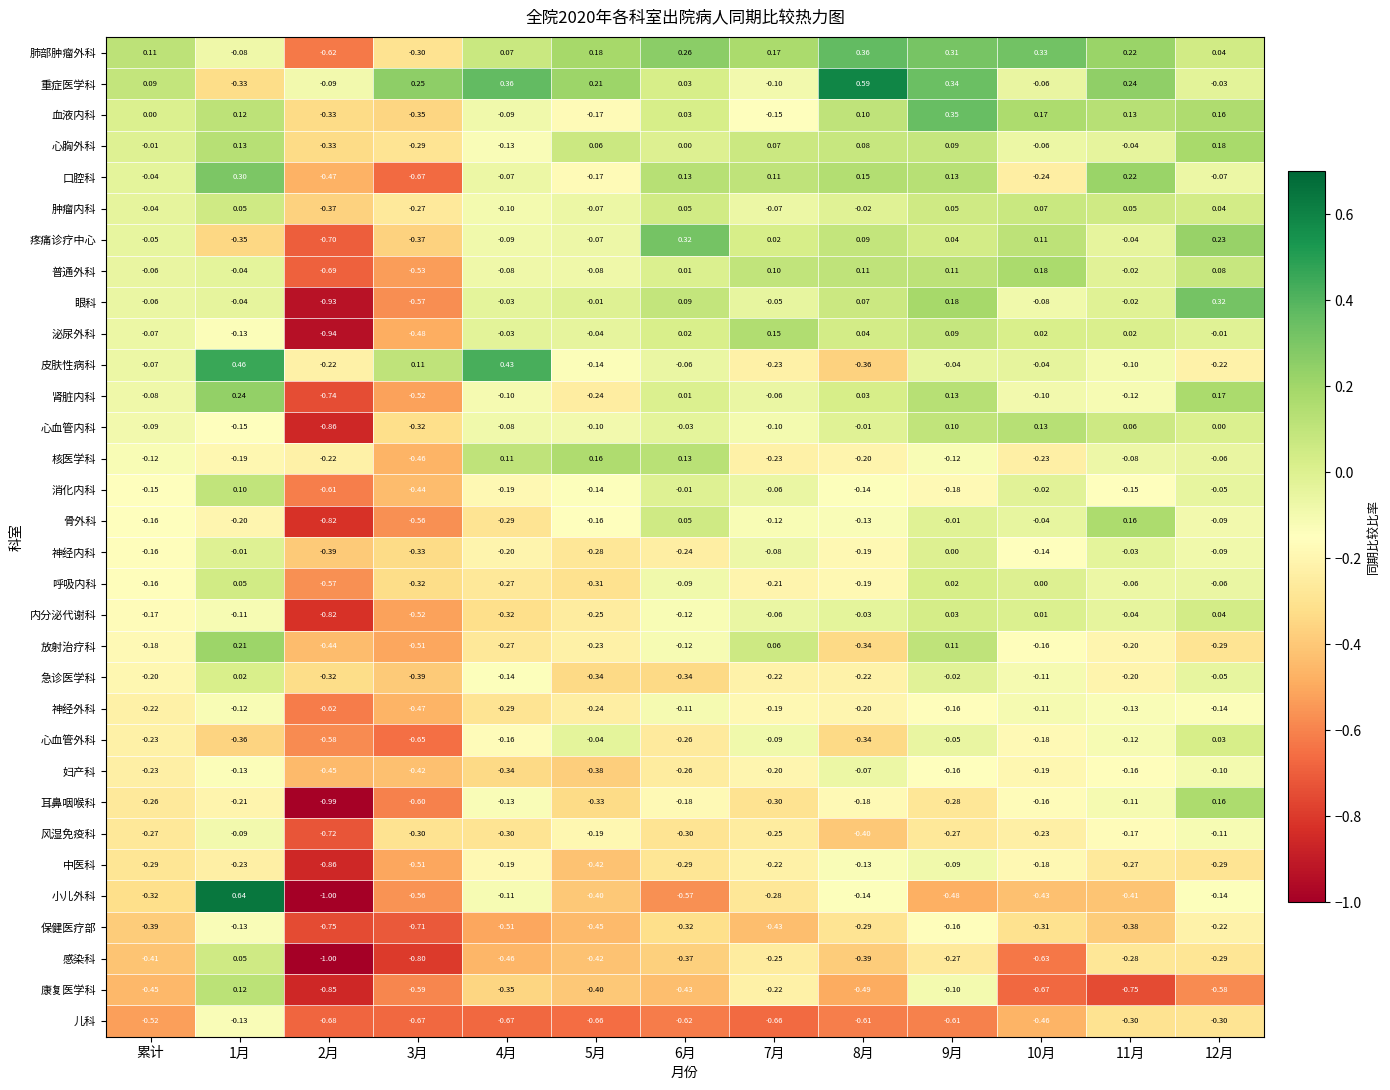

Which series has the largest total across all categories?

重症医学科